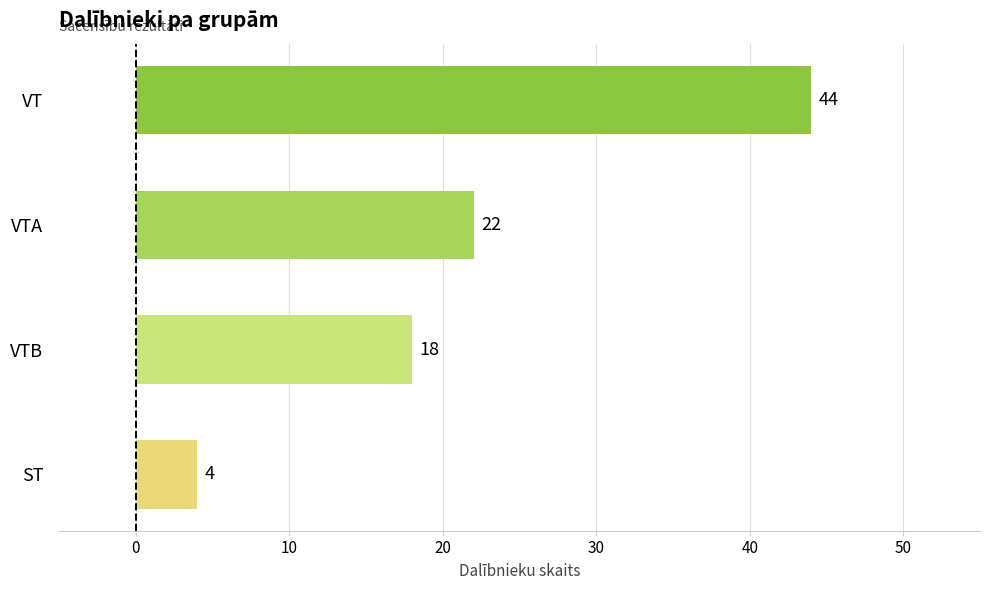

What is the value of the 1st bar from the top?

44